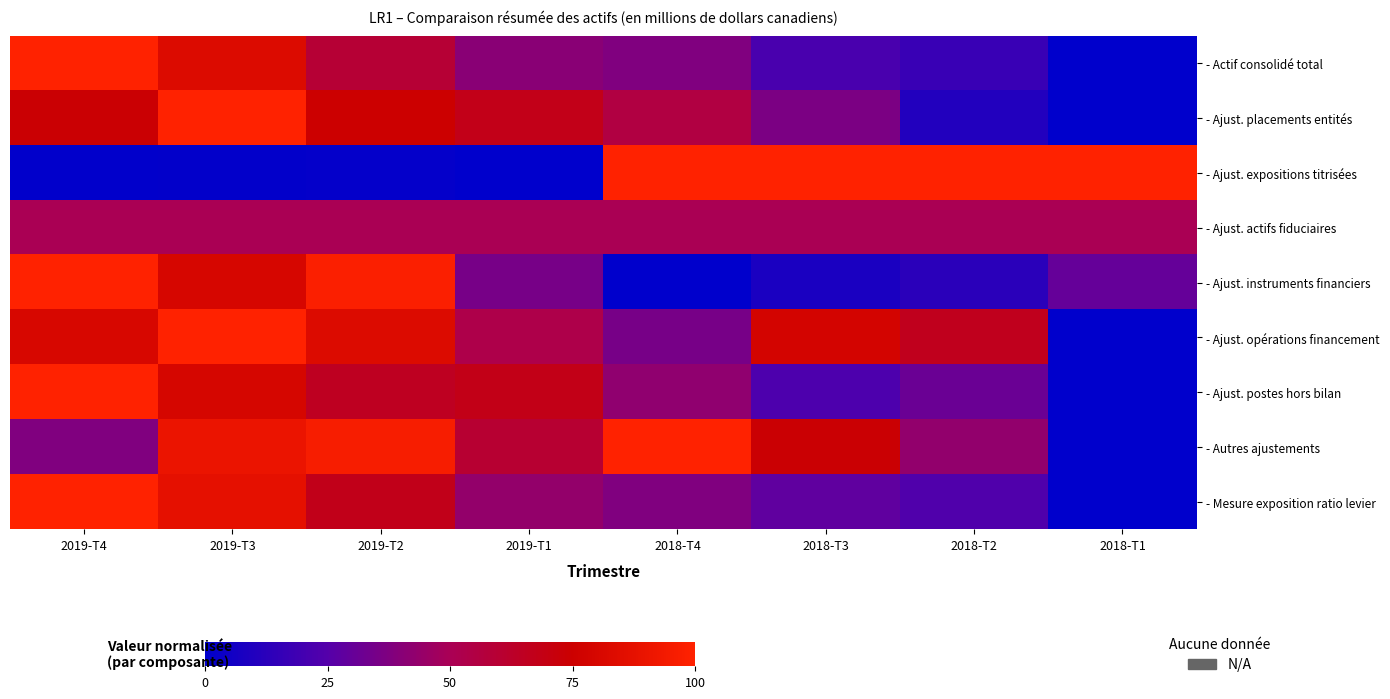

At 2018-T2, list the series in order from smallest to largest.

- Ajust. placements entités, - Ajust. instruments financiers, - Actif consolidé total, - Mesure exposition ratio levier, - Ajust. postes hors bilan, - Autres ajustements, - Ajust. actifs fiduciaires, - Ajust. opérations financement, - Ajust. expositions titrisées